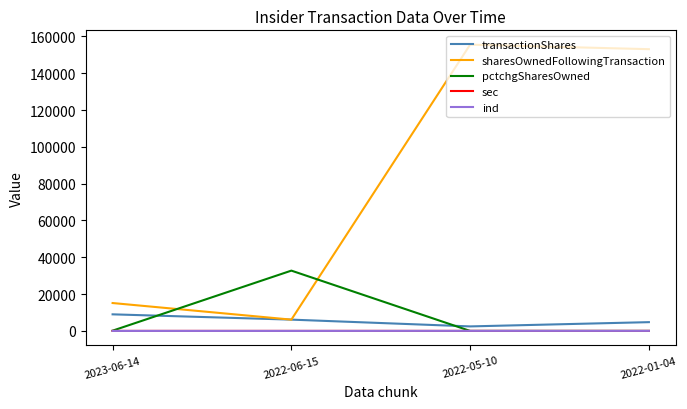

Is it true that ind equals 7 at 2022-06-15?

True